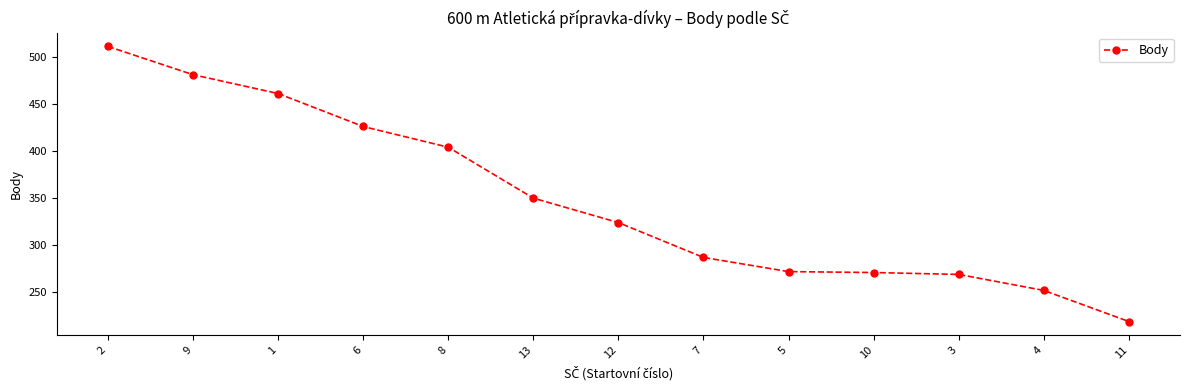

What is the difference between the second highest and second lowest values?

229